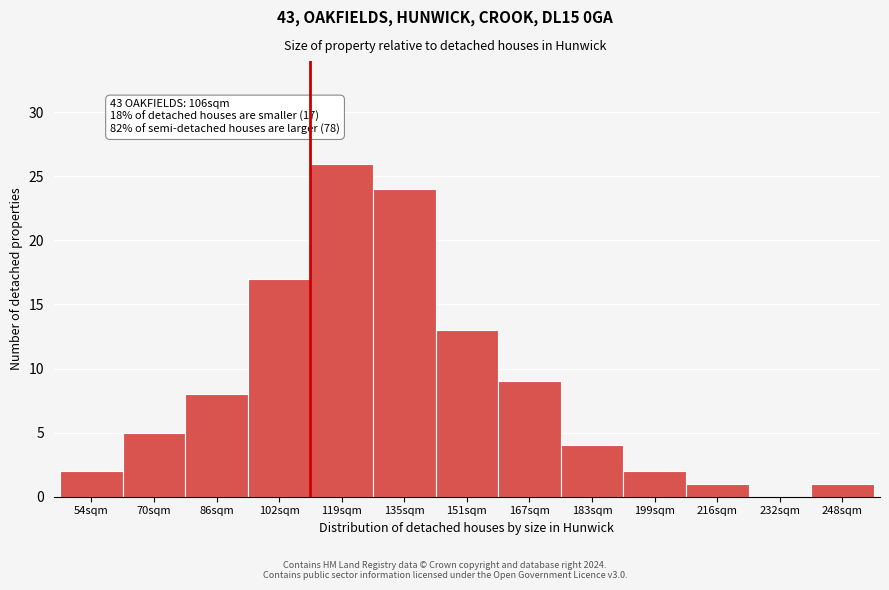

Reading left to right, what are all the values shown in this chart?

54sqm=2	70sqm=5	86sqm=8	102sqm=17	119sqm=26	135sqm=24	151sqm=13	167sqm=9	183sqm=4	199sqm=2	216sqm=1	232sqm=0	248sqm=1